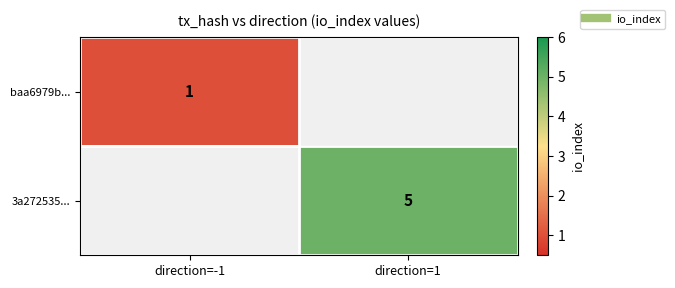

Which category has the highest value across all series?

direction=1